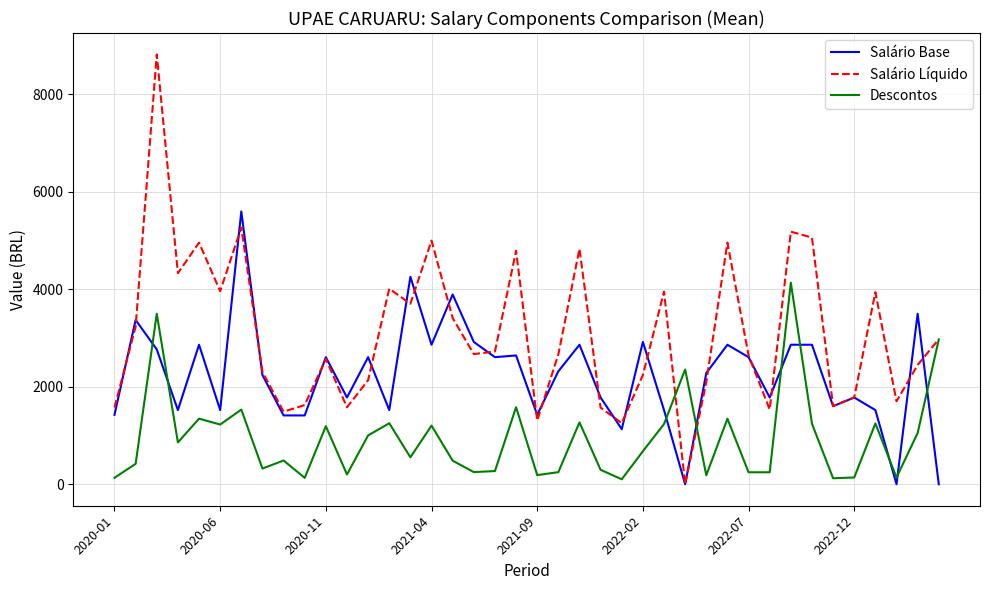

Which series has the largest total across all categories?

Salário Líquido